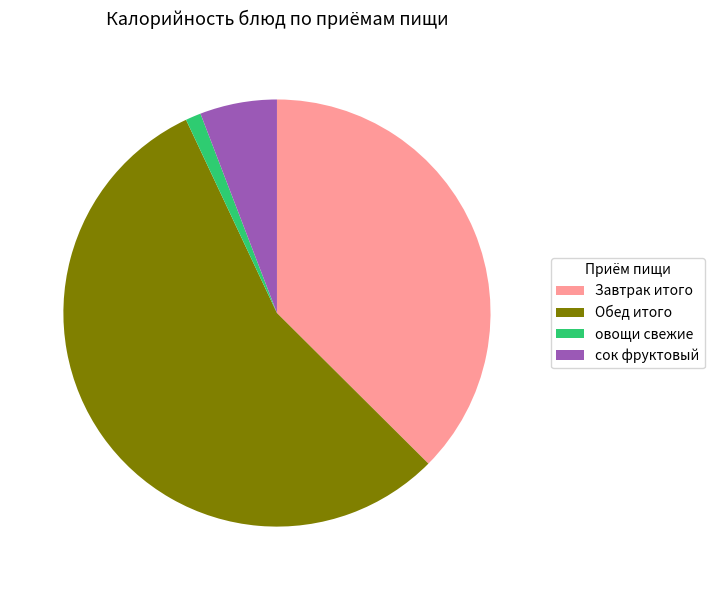

What is the majority slice?

Обед итого